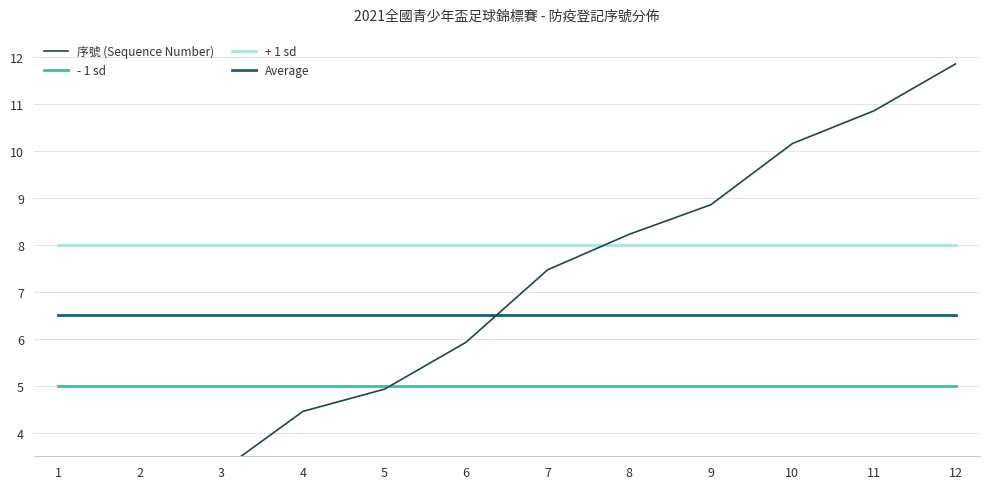

Rank the series by their maximum value, from lowest to highest.

- 1 sd, Average, + 1 sd, 序號 (Sequence Number)